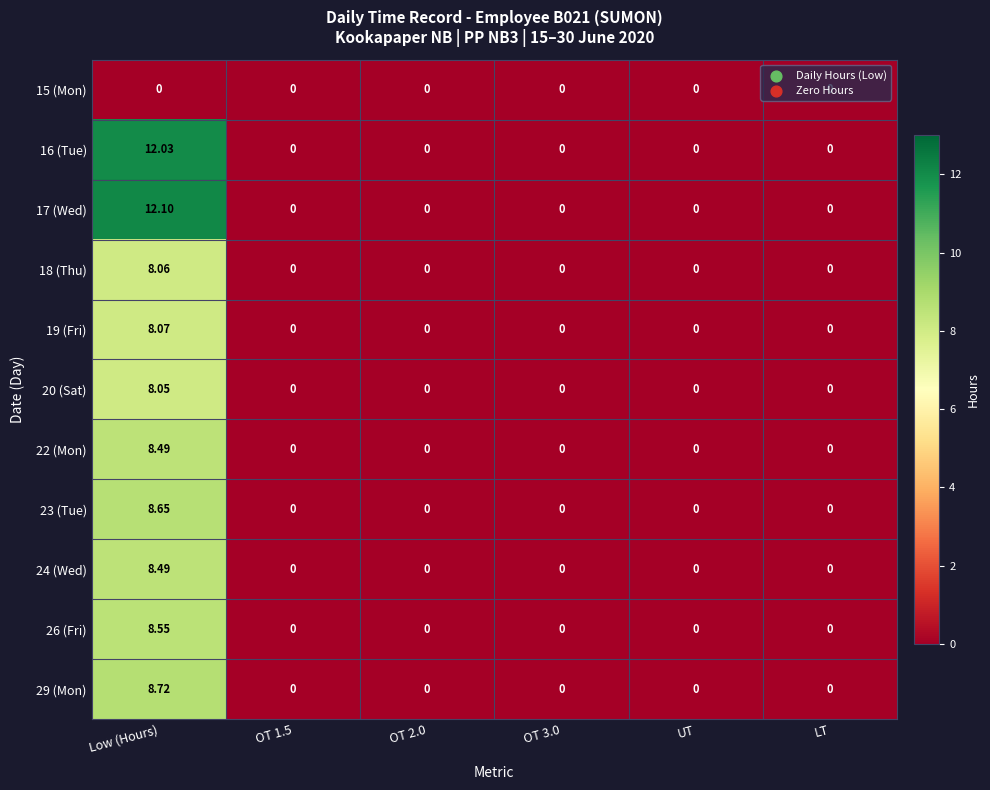

Is the value of 22 (Mon) at OT 1.5 greater than the value of 26 (Fri) at Low (Hours)?

No